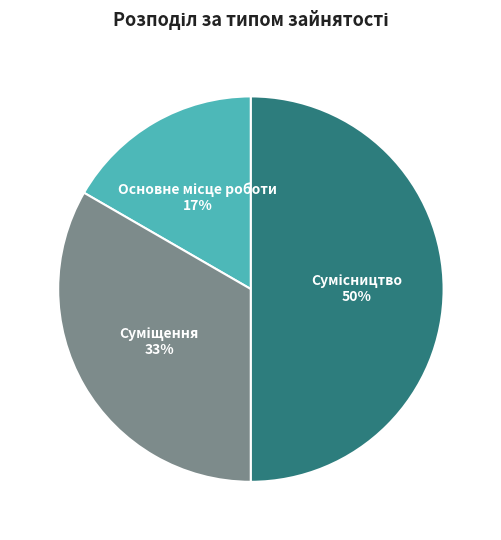

To the nearest percent, what is the difference between the largest and smallest slice percentages?

33%